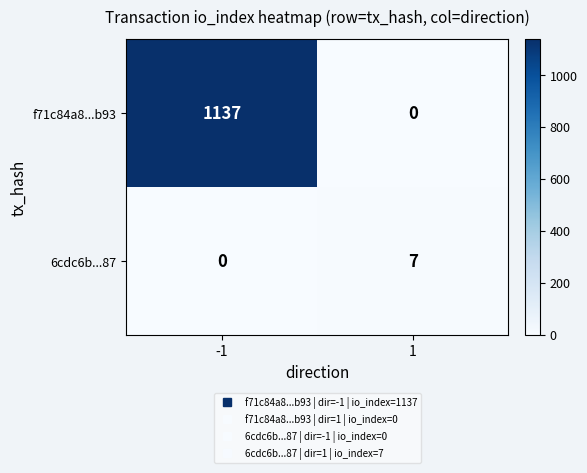

Reading left to right, what are all the values shown in this chart?

f71c84a8...b93: -1=1137	1=0
6cdc6b...87: -1=0	1=7